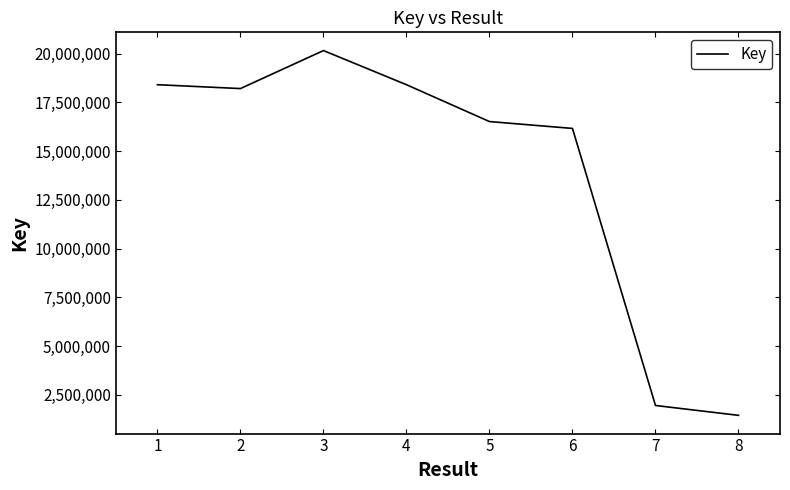

Read the value at 3, to the nearest 50.

20160350